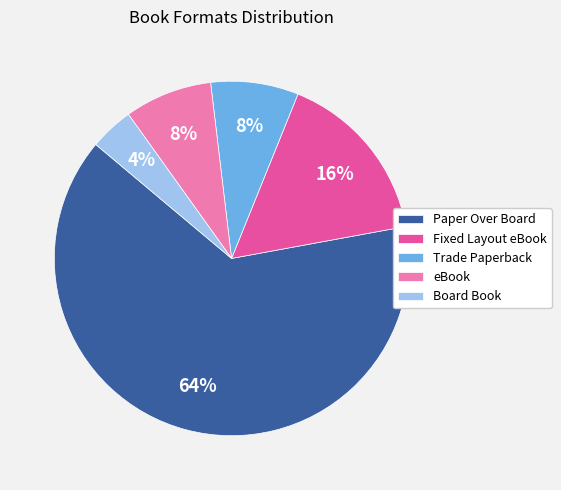

Which category accounts for the majority?

Paper Over Board